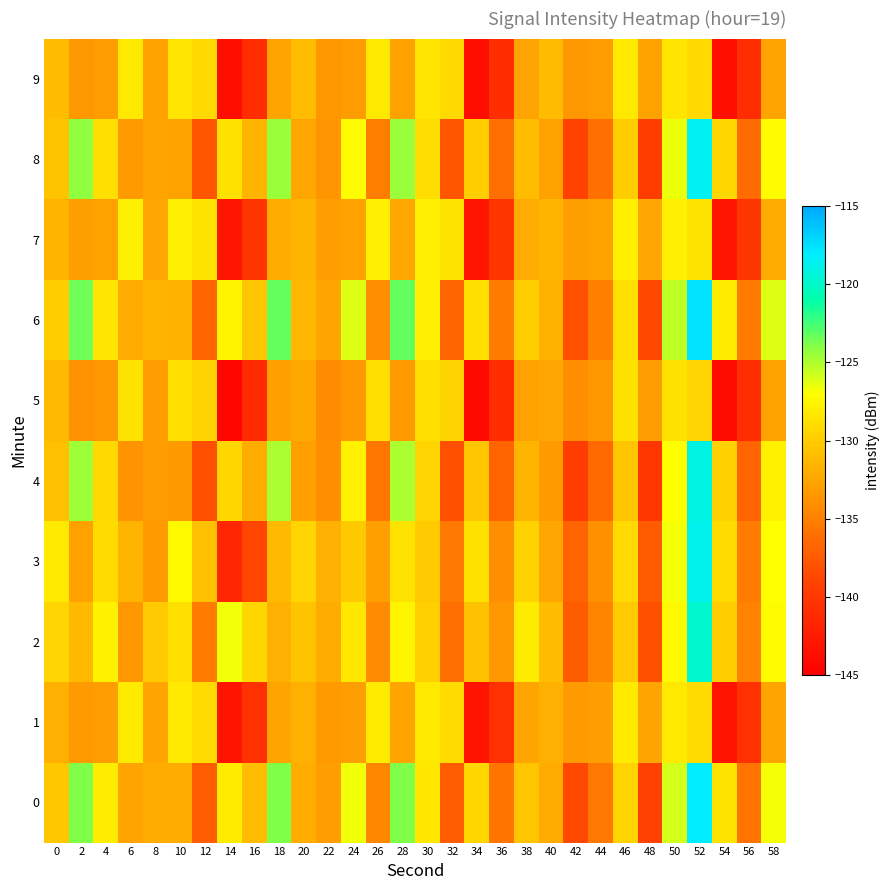

Reading left to right, transcribe all the data shown in this chart.

0: 0=-130.3	2=-123.8	4=-128.1	6=-132.6	8=-132.0	10=-132.2	12=-137.2	14=-128.2	16=-131.0	18=-123.8	20=-131.9	22=-133.0	24=-126.7	26=-134.5	28=-123.8	30=-128.4	32=-137.2	34=-129.4	36=-135.7	38=-130.4	40=-132.1	42=-138.6	44=-135.5	46=-129.4	48=-139.1	50=-125.9	52=-118.0	54=-128.7	56=-135.8	58=-126.7
1: 0=-131.8	2=-133.2	4=-133.0	6=-128.2	8=-132.7	10=-128.4	12=-129.1	14=-143.2	16=-140.6	18=-132.5	20=-131.8	22=-133.2	24=-133.0	26=-128.2	28=-132.7	30=-128.4	32=-129.1	34=-143.2	36=-140.6	38=-132.5	40=-131.8	42=-133.2	44=-133.0	46=-128.2	48=-132.7	50=-128.4	52=-129.1	54=-143.2	56=-140.6	58=-132.5
2: 0=-129.5	2=-131.2	4=-127.8	6=-133.4	8=-130.1	10=-128.9	12=-135.2	14=-126.7	16=-129.3	18=-131.8	20=-130.5	22=-132.1	24=-128.4	26=-134.2	28=-127.6	30=-129.8	32=-136.1	34=-130.7	36=-133.5	38=-128.2	40=-131.0	42=-137.3	44=-134.6	46=-130.1	48=-138.2	50=-127.4	52=-119.8	54=-129.9	56=-134.7	58=-127.3
3: 0=-128.3	2=-132.7	4=-129.1	6=-131.5	8=-133.2	10=-127.4	12=-130.8	14=-141.5	16=-138.9	18=-131.2	20=-129.5	22=-131.8	24=-130.2	26=-132.9	28=-128.7	30=-130.1	32=-135.4	34=-128.8	36=-134.1	38=-129.6	40=-132.4	42=-136.8	44=-133.9	46=-129.2	48=-137.5	50=-126.8	52=-118.7	54=-129.1	56=-135.2	58=-127.0
4: 0=-130.8	2=-124.5	4=-129.2	6=-133.7	8=-133.1	10=-133.3	12=-138.2	14=-129.3	16=-132.0	18=-124.9	20=-132.9	22=-134.1	24=-127.8	26=-135.6	28=-124.9	30=-129.5	32=-138.2	34=-130.4	36=-136.8	38=-131.5	40=-133.2	42=-139.6	44=-136.5	46=-130.4	48=-140.1	50=-127.0	52=-119.0	54=-129.7	56=-136.9	58=-127.8
5: 0=-131.2	2=-133.8	4=-133.4	6=-128.7	8=-133.1	10=-128.9	12=-129.6	14=-144.3	16=-141.2	18=-132.9	20=-132.3	22=-134.2	24=-133.5	26=-128.9	28=-133.2	30=-128.9	32=-129.6	34=-144.0	36=-141.0	38=-132.8	40=-132.4	42=-134.1	44=-133.4	46=-128.8	48=-133.1	50=-128.8	52=-129.5	54=-143.9	56=-140.9	58=-132.7
6: 0=-130.0	2=-123.5	4=-128.5	6=-132.2	8=-131.5	10=-131.7	12=-136.7	14=-127.7	16=-130.4	18=-123.3	20=-131.4	22=-132.5	24=-126.2	26=-134.0	28=-123.3	30=-127.9	32=-136.7	34=-128.9	36=-135.2	38=-129.9	40=-131.6	42=-138.1	44=-135.0	46=-128.9	48=-138.6	50=-125.4	52=-117.5	54=-128.2	56=-135.3	58=-126.2
7: 0=-131.5	2=-133.0	4=-132.7	6=-127.9	8=-132.4	10=-127.9	12=-128.7	14=-142.9	16=-140.3	18=-132.1	20=-131.5	22=-133.0	24=-132.7	26=-127.9	28=-132.4	30=-127.9	32=-128.7	34=-142.9	36=-140.3	38=-132.1	40=-131.5	42=-133.0	44=-132.7	46=-127.9	48=-132.4	50=-127.9	52=-128.7	54=-142.9	56=-140.3	58=-132.1
8: 0=-130.5	2=-124.2	4=-128.9	6=-133.2	8=-132.6	10=-132.8	12=-137.7	14=-128.8	16=-131.5	18=-124.4	20=-132.4	22=-133.6	24=-127.3	26=-135.1	28=-124.4	30=-129.0	32=-137.7	34=-129.9	36=-136.2	38=-131.0	40=-132.7	42=-139.1	44=-136.0	46=-129.9	48=-139.6	50=-126.5	52=-118.5	54=-129.3	56=-136.4	58=-127.3
9: 0=-131.0	2=-133.5	4=-133.1	6=-128.3	8=-132.8	10=-128.5	12=-129.2	14=-143.7	16=-140.9	18=-132.6	20=-131.0	22=-133.5	24=-133.1	26=-128.3	28=-132.8	30=-128.5	32=-129.2	34=-143.7	36=-140.9	38=-132.6	40=-131.0	42=-133.5	44=-133.1	46=-128.3	48=-132.8	50=-128.5	52=-129.2	54=-143.7	56=-140.9	58=-132.6